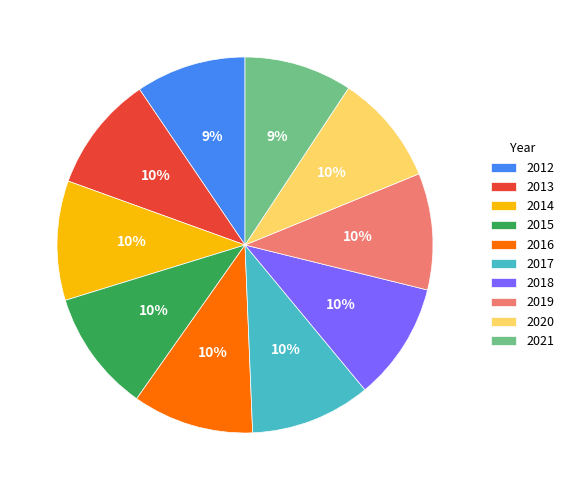

Is the sum of 2013 and 2021 greater than half?

No